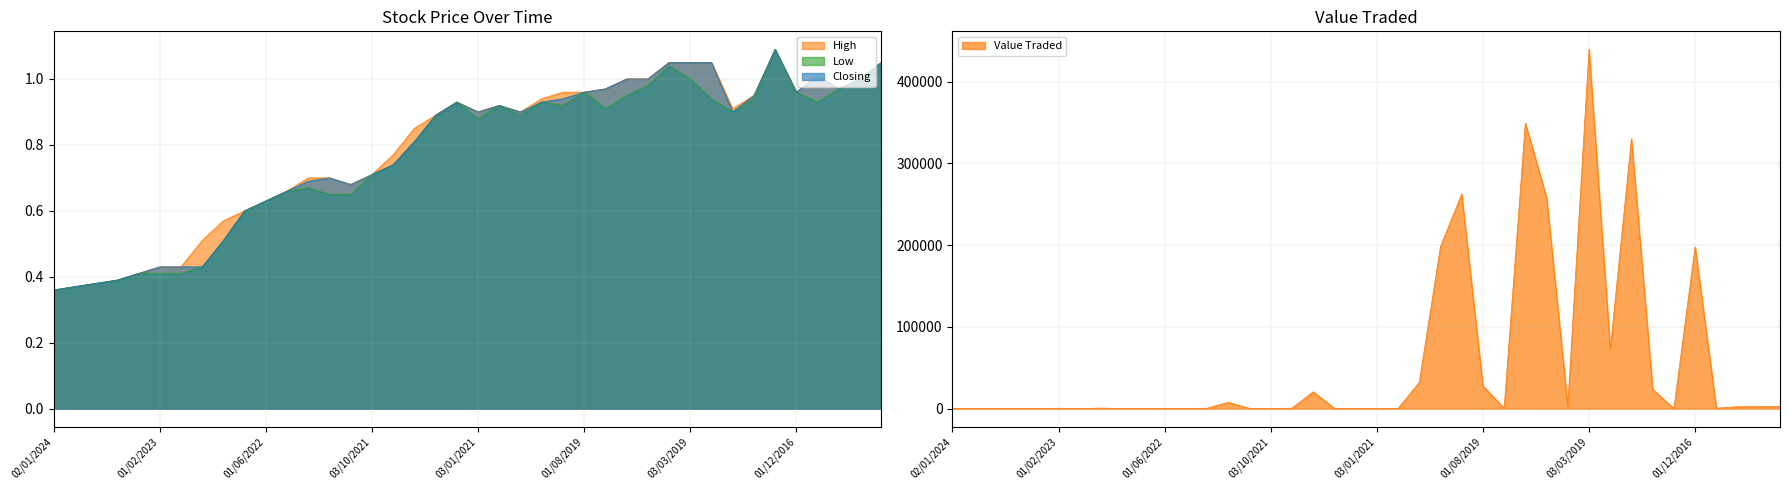

What is the total value across all series at 03/09/2023?

1.1